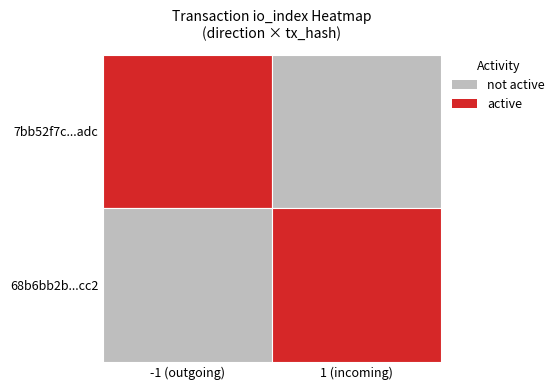

Reading right to left, list all the values displayed in this chart.

7bb52f7c...adc: 1 (incoming)=0	-1 (outgoing)=1
68b6bb2b...cc2: 1 (incoming)=1	-1 (outgoing)=0